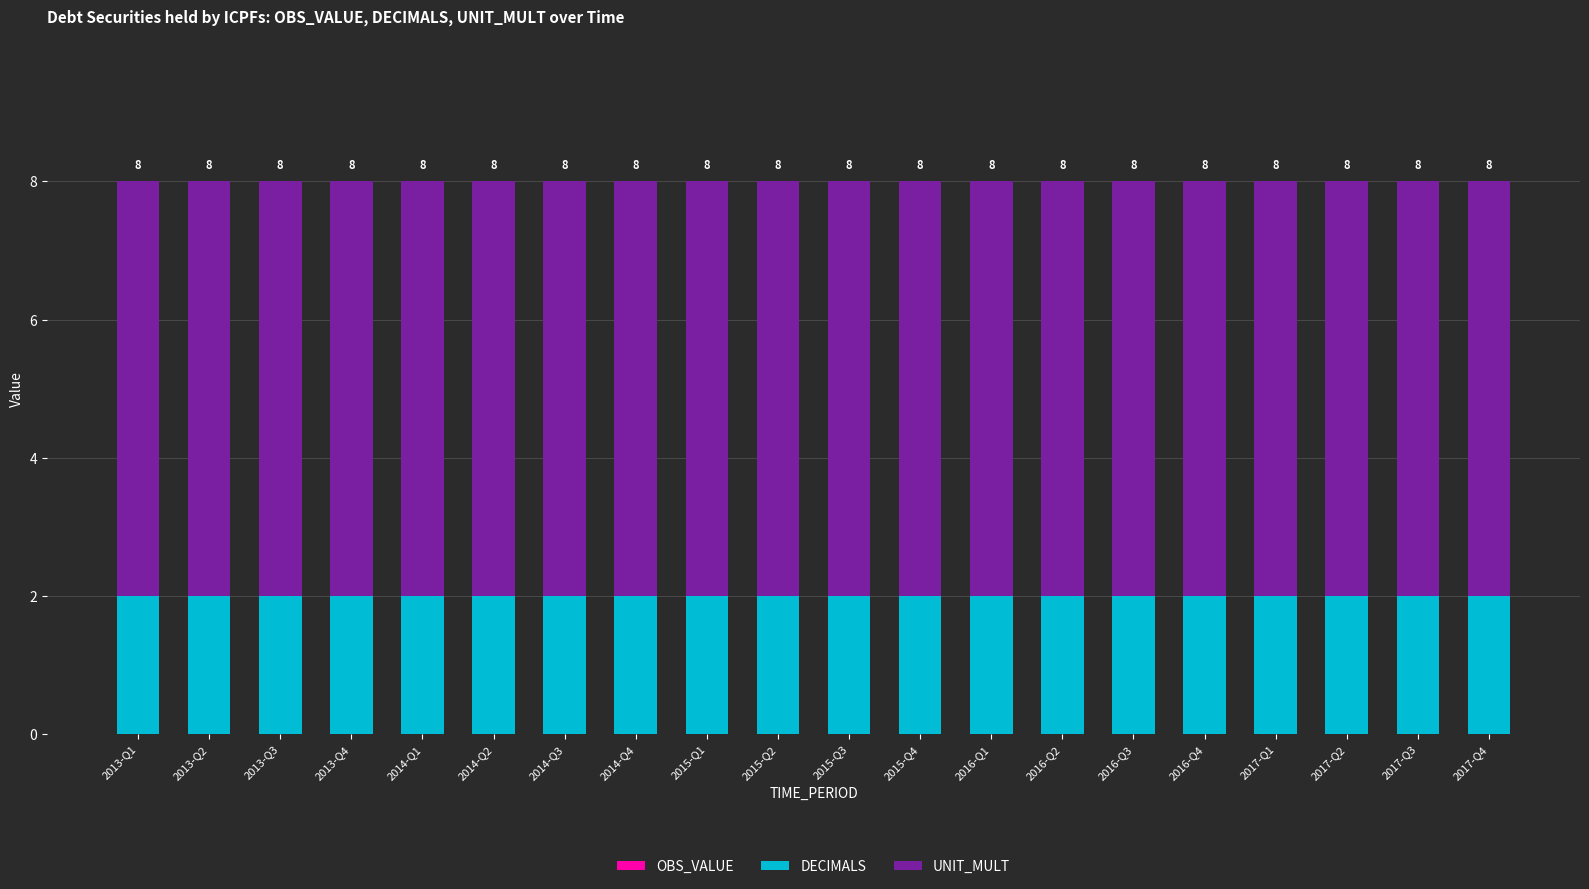

Are the bars grouped side by side (vs. stacked)?

No